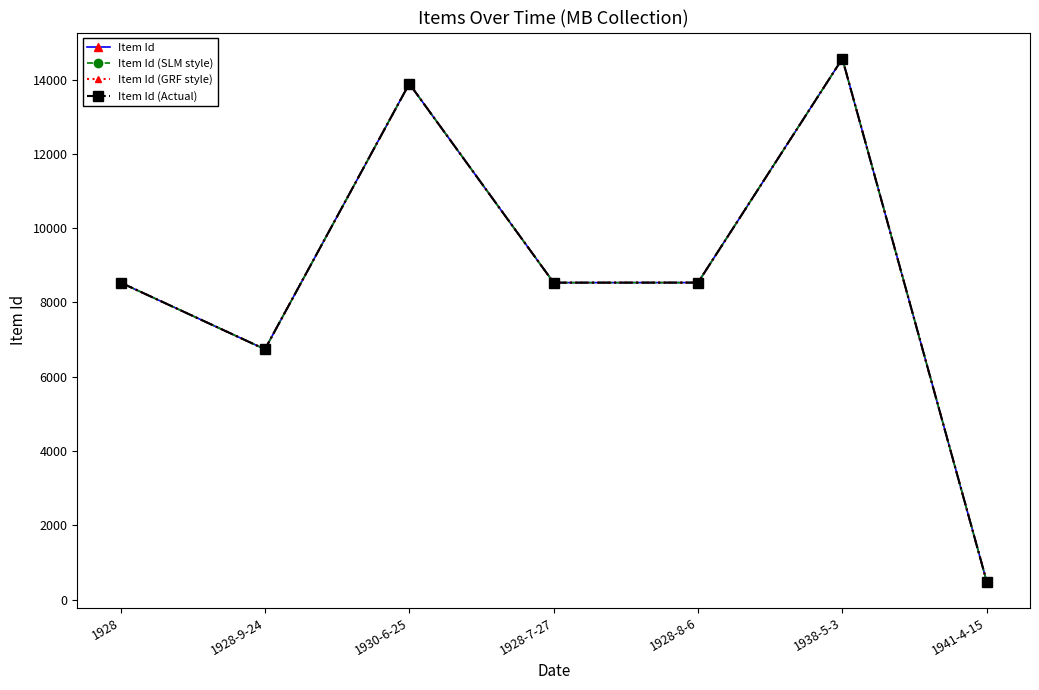

What is the lowest value of the Item Id (Actual) series?

489